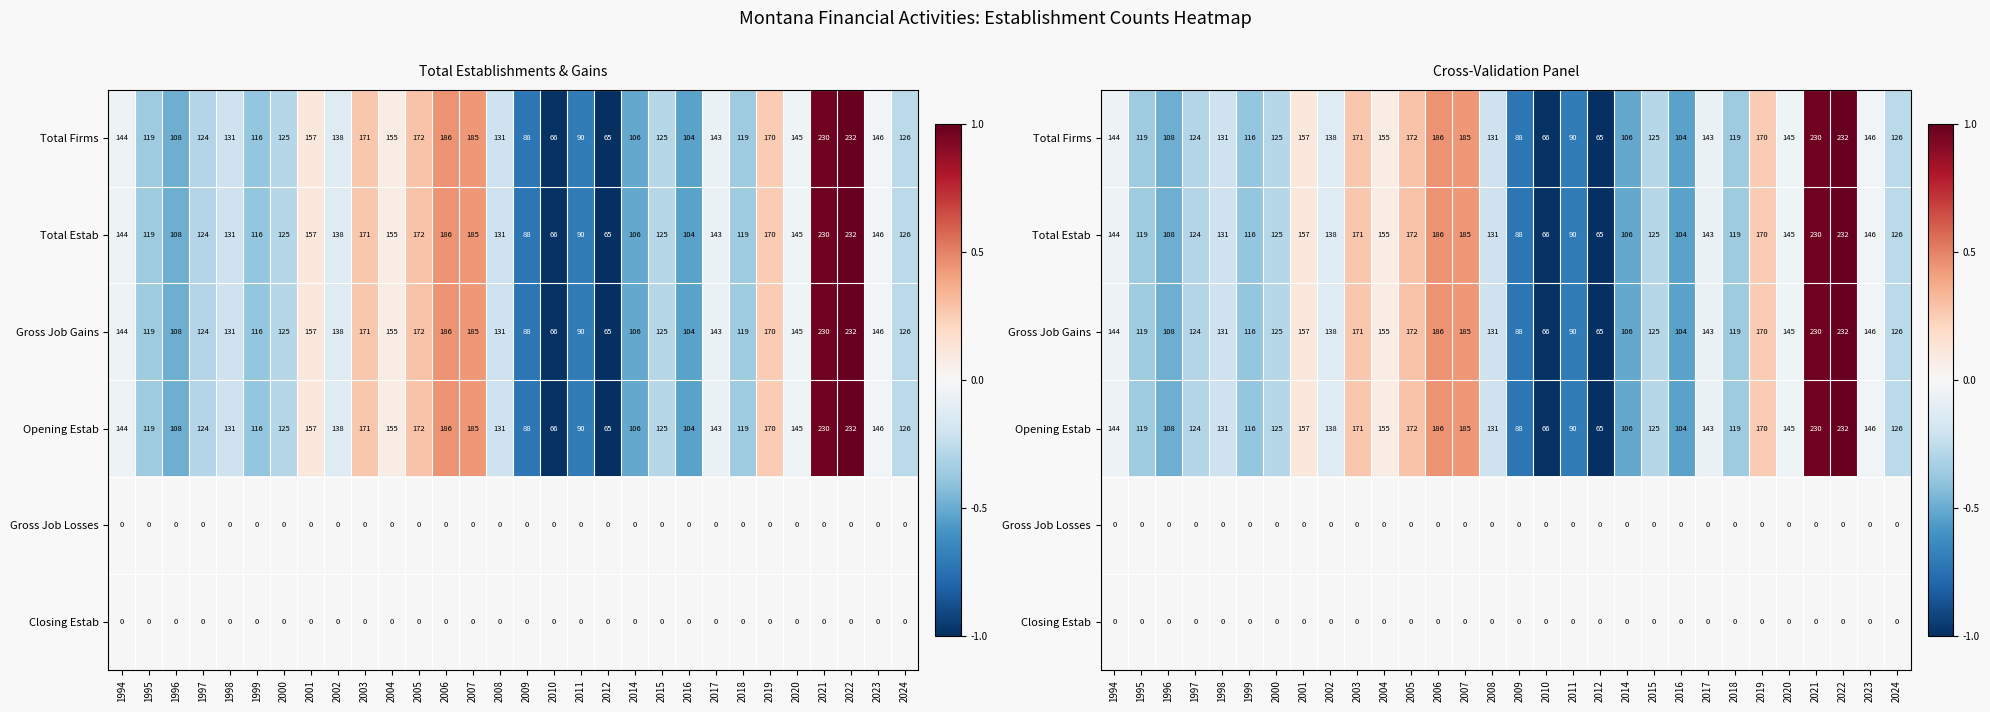

What is the total value across all series at 2003?

1.1